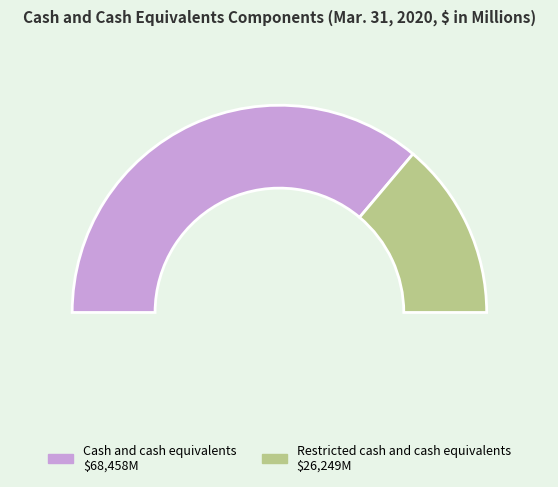

Does any single category account for the majority?

Yes